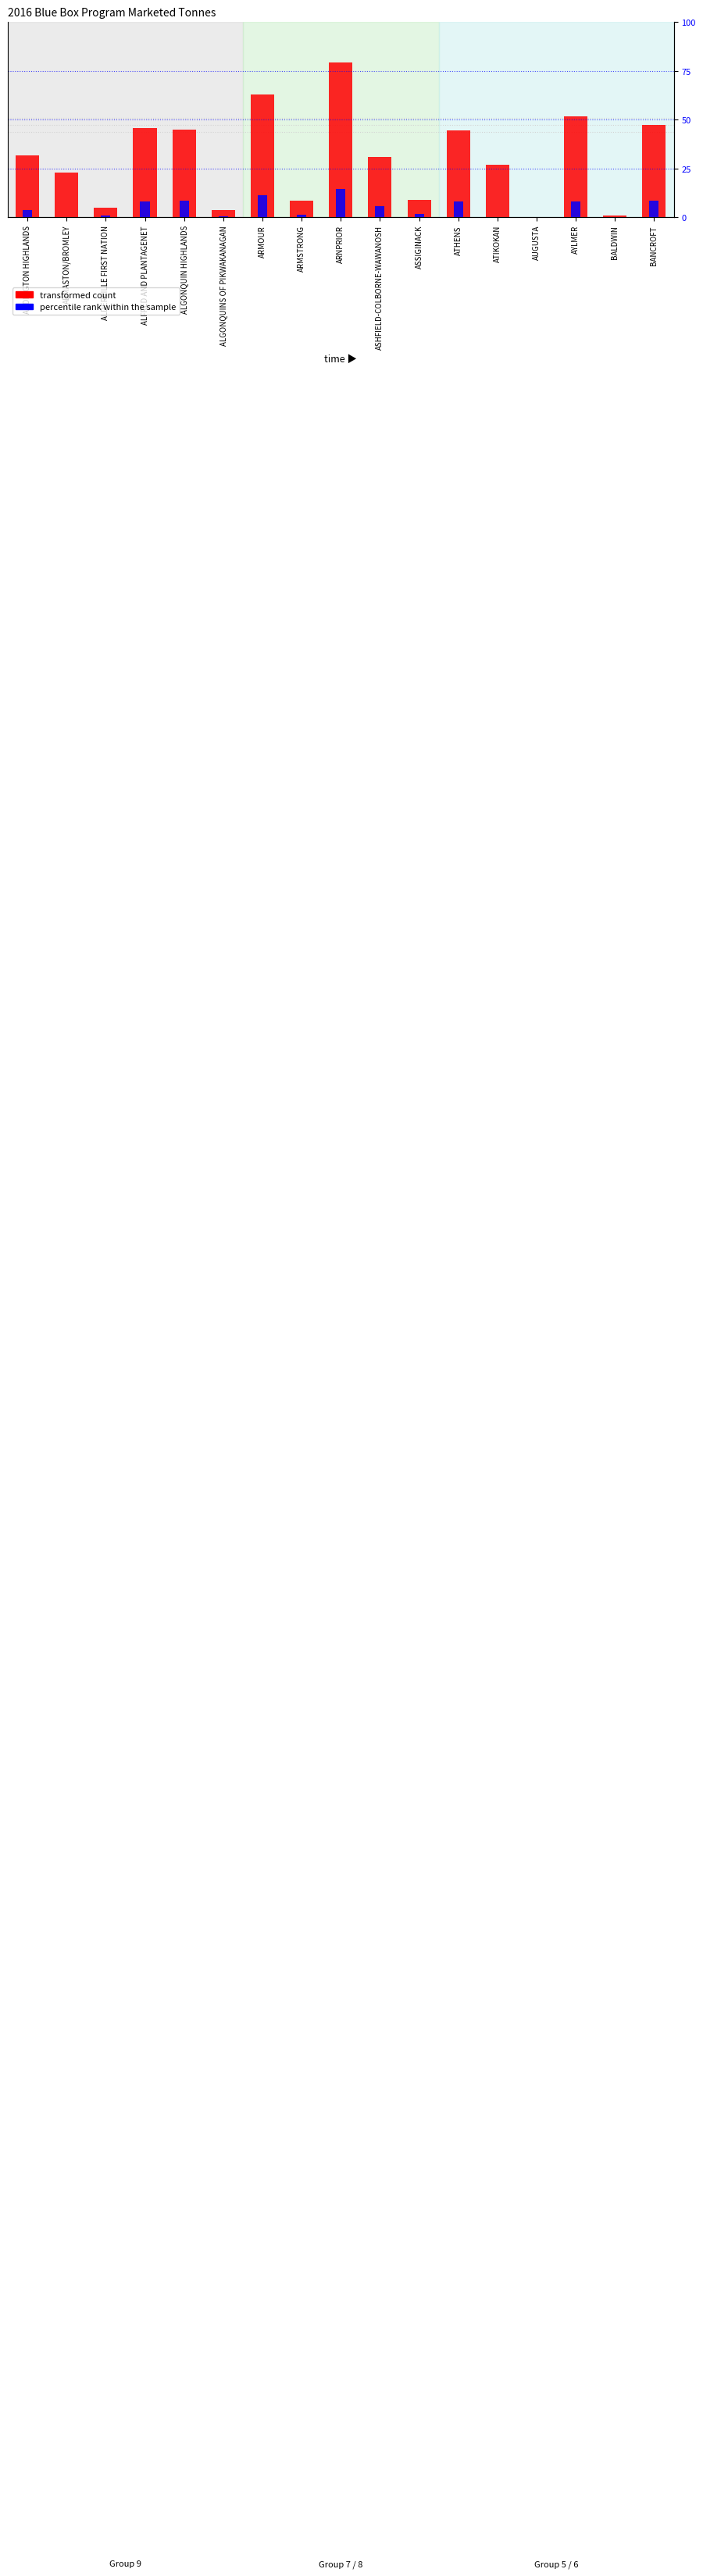

Reading left to right, list all the values displayed in this chart.

transformed count: 17.5	12.6	2.7	25.2	24.7	2.1	34.7	4.7	43.6	16.9	4.9	24.6	14.8	0.0	28.5	0.5	26.0
percentile rank within the sample: 3.6	0.0	0.9	8.3	8.5	0.7	11.5	1.6	14.4	5.6	1.6	8.2	0.0	0.0	8.0	0.2	8.6